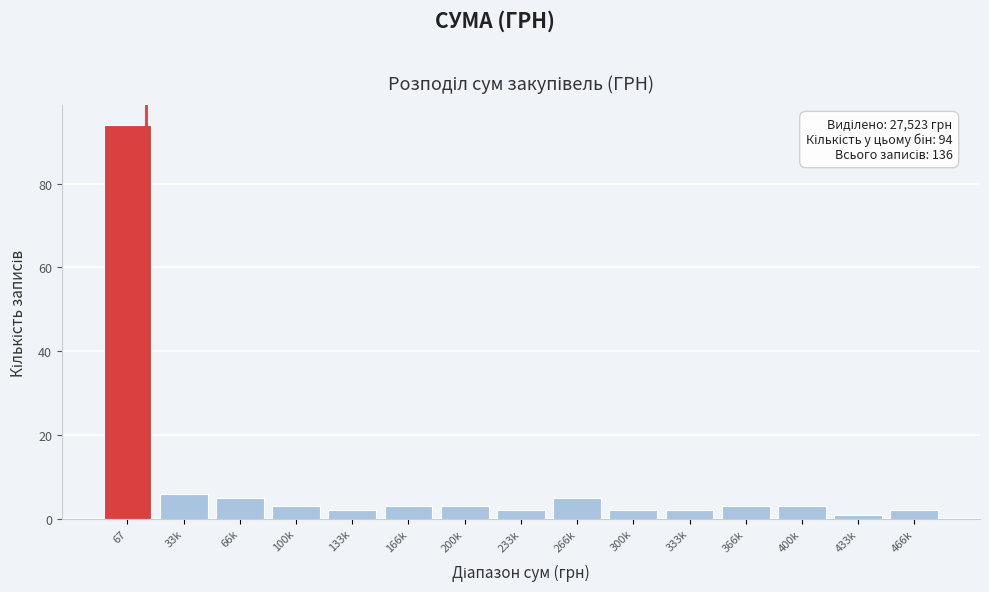

Reading left to right, list all the values displayed in this chart.

94	6	5	3	2	3	3	2	5	2	2	3	3	1	2